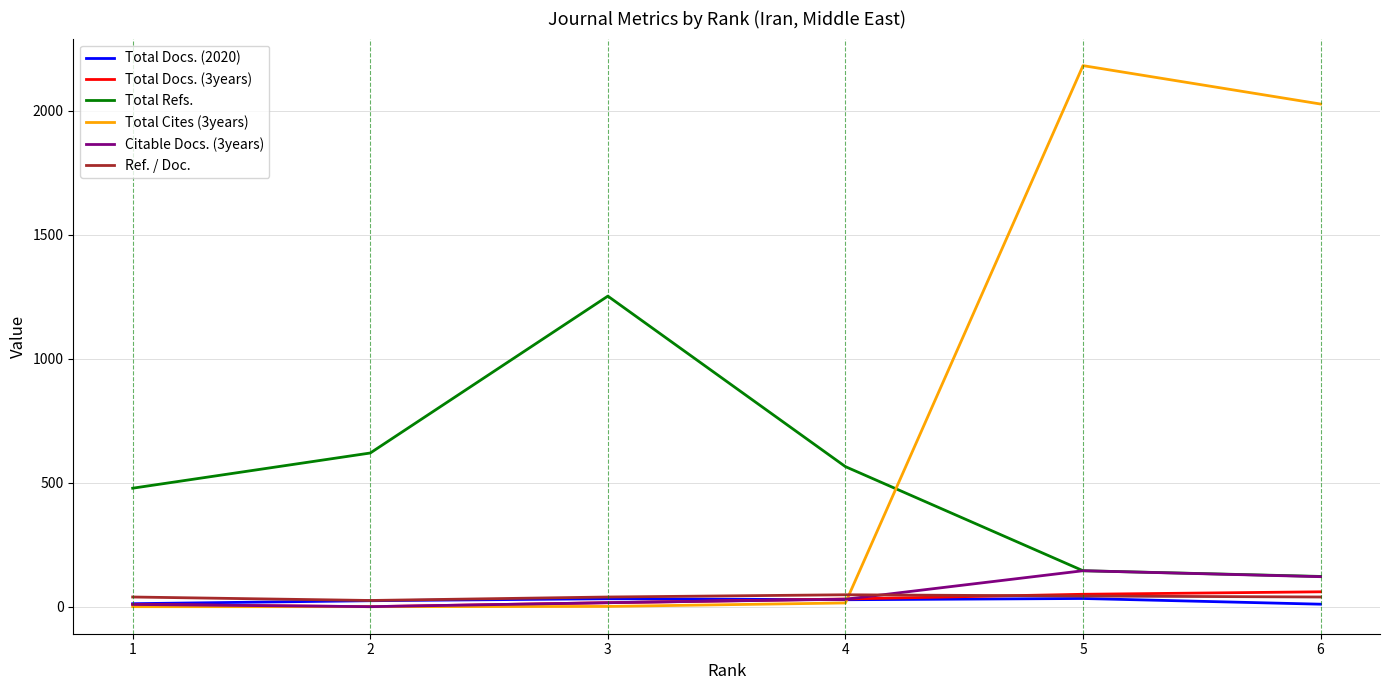

How many lines are shown in the chart?

6